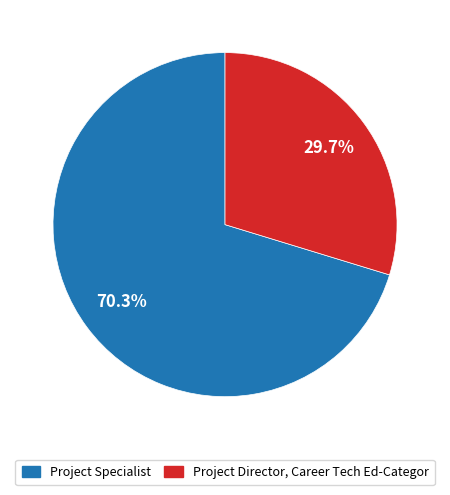

Which slice is the largest?

Project Specialist